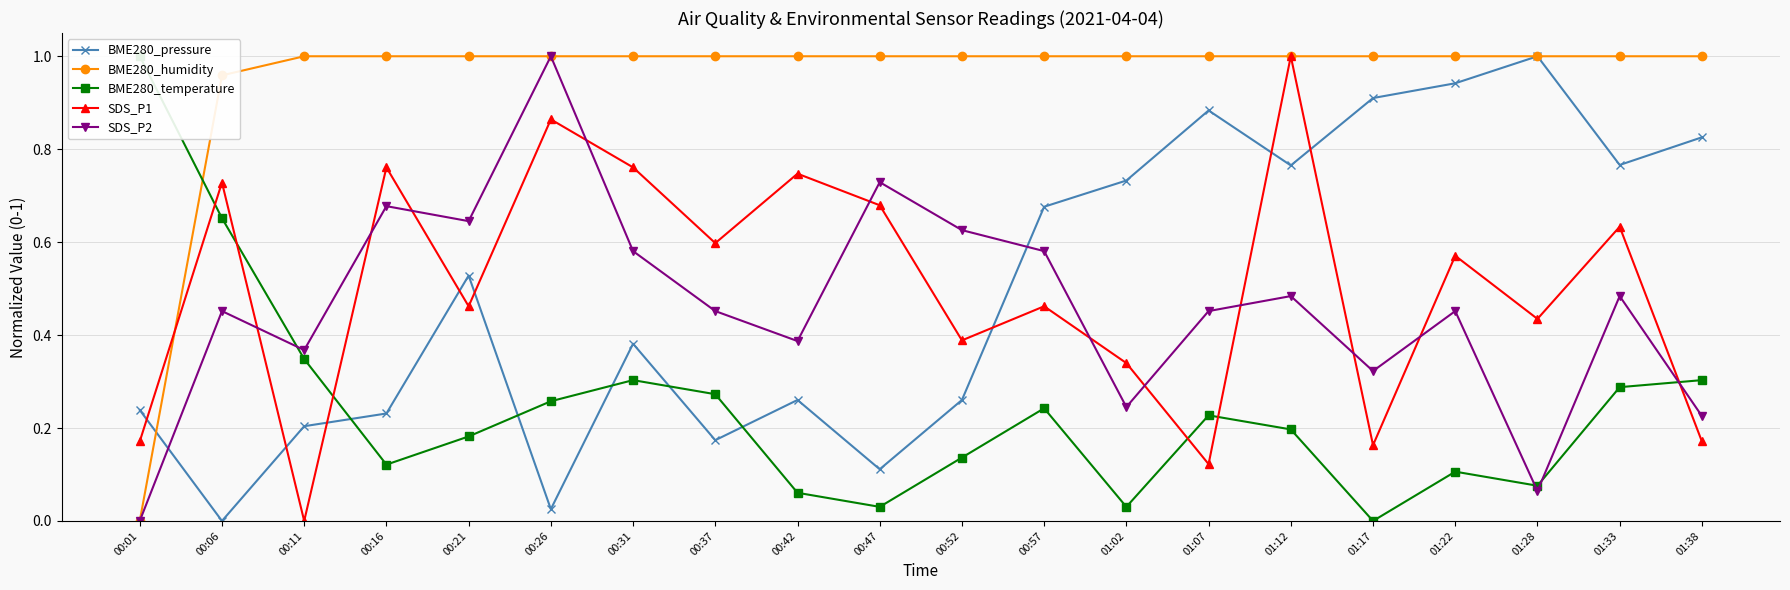

At which category is the sum across all series the highest?

01:12